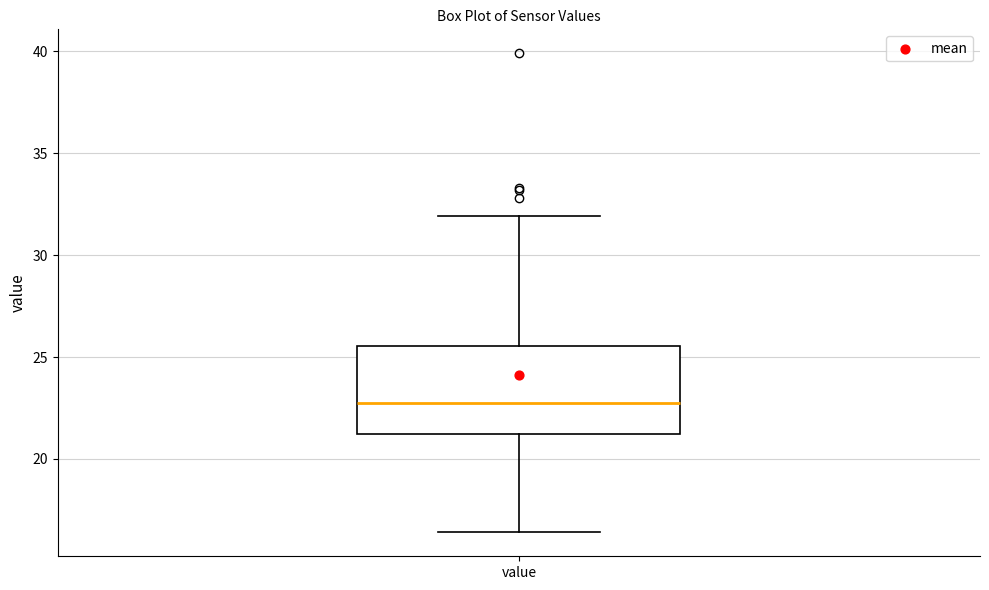

Read this box plot against the y-axis: the position of the median line, the range covered by the box, and the ends of both whiskers. The values are not printed on the chart, so give them approximately, as read against the axis.

median 23.0, box 21.0 to 25.5, whiskers 16.5 to 32.0